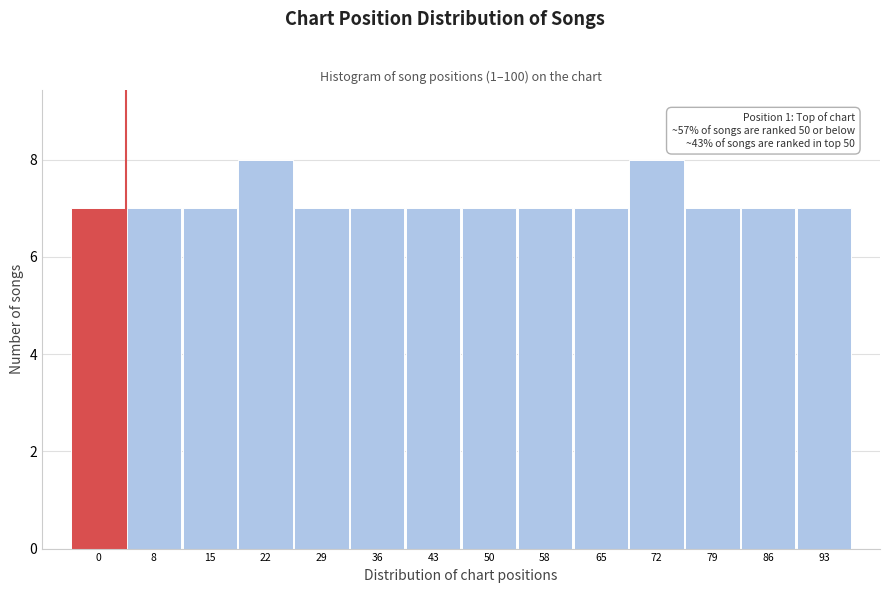

Reading left to right, what are all the values shown in this chart?

7	7	7	8	7	7	7	7	7	7	8	7	7	7